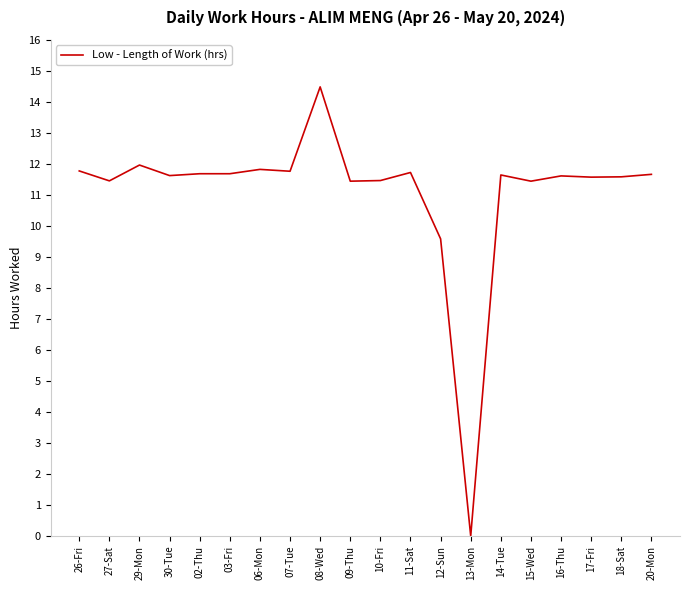

True or false: the data shows 5.8 at 29-Mon.

False